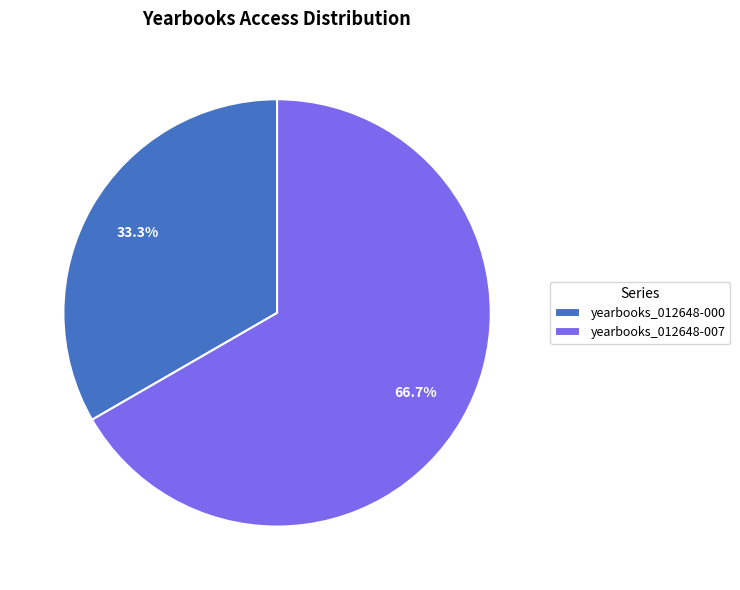

What percentage do yearbooks_012648-007 and yearbooks_012648-000 together represent?

100.0%